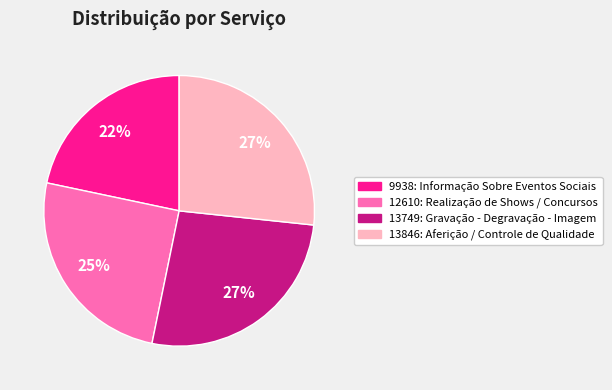

True or false: 12610: Realização de Shows / Concursos accounts for 30% of the total.

False